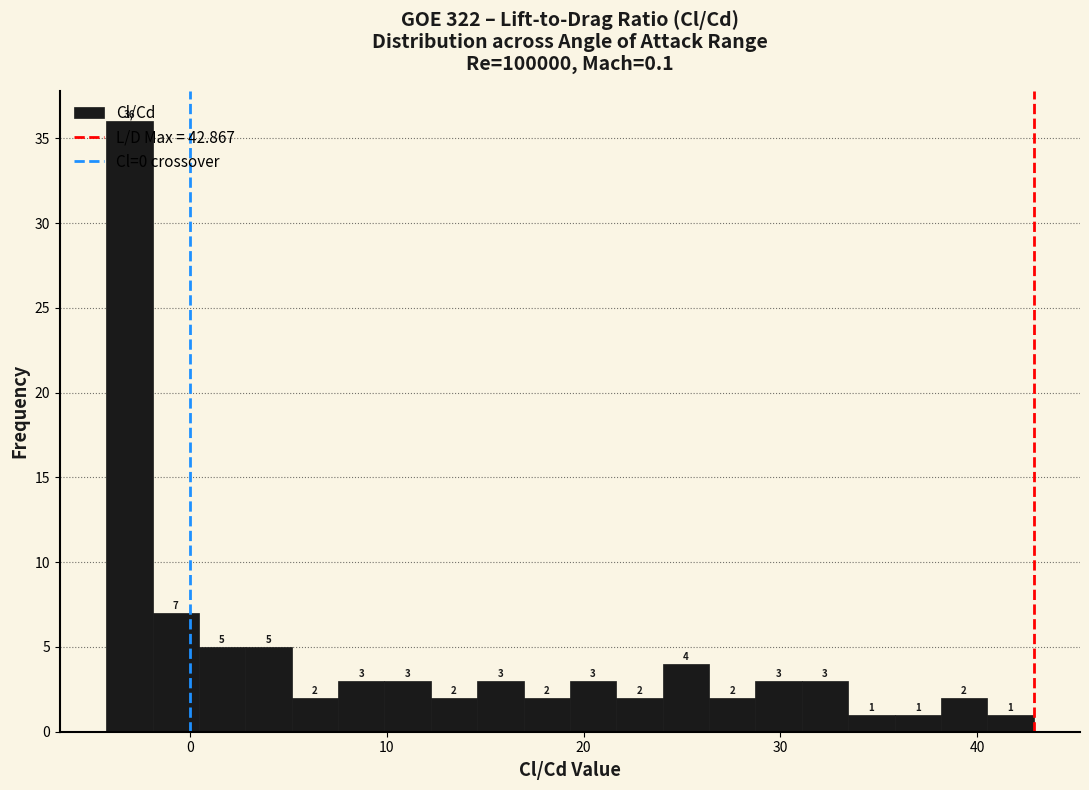

Read against the x-axis, roughly where is the centre of the tallest bar?

-3